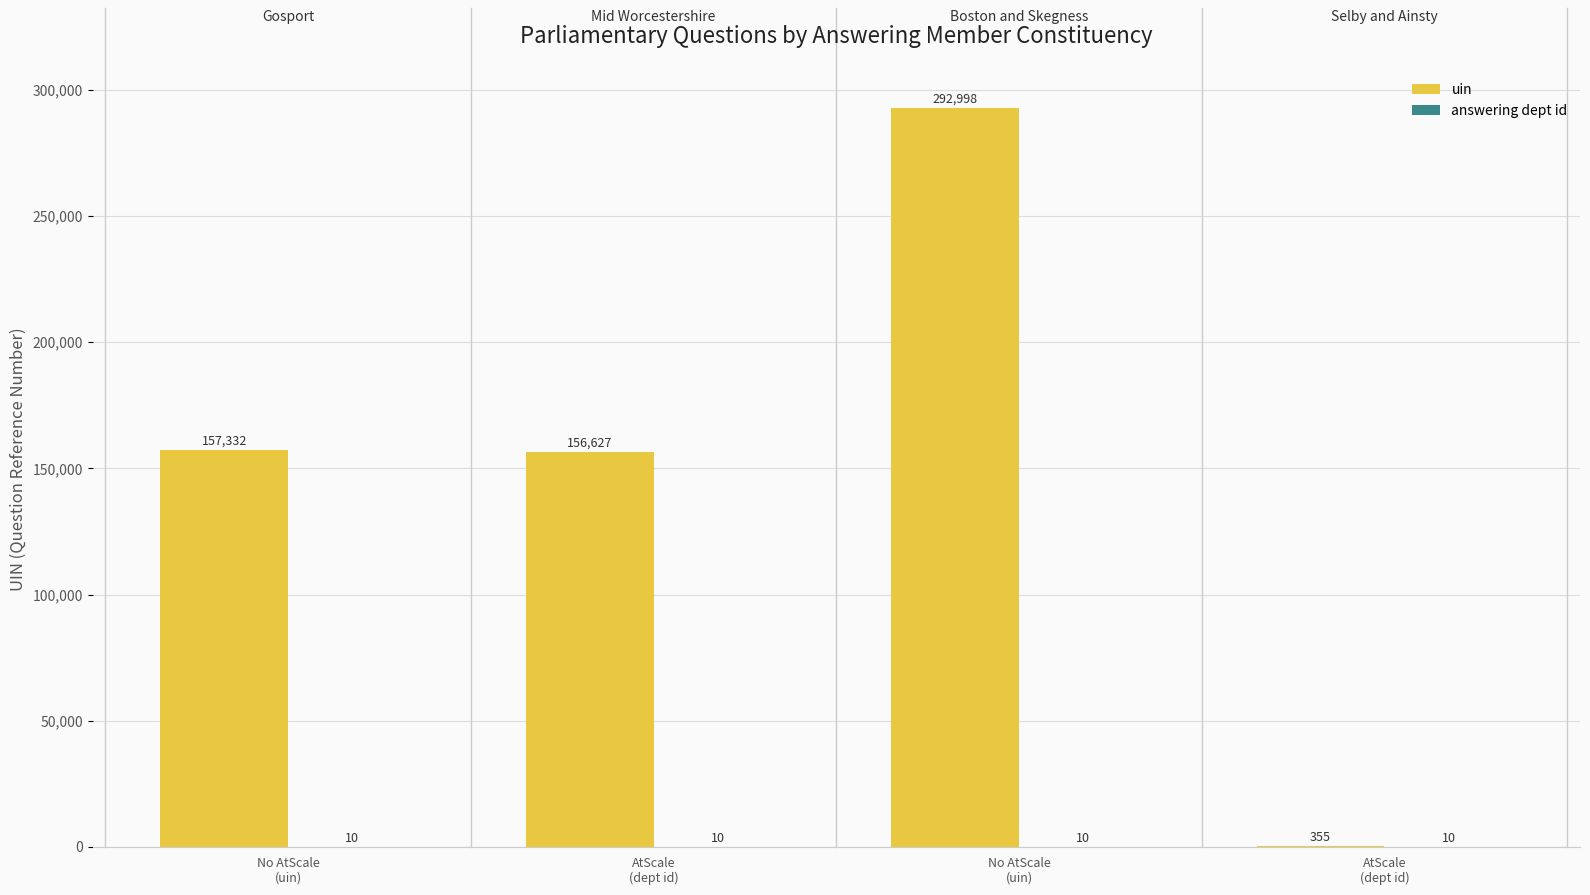

Is it true that uin equals 267246 at No AtScale
(uin)?

False